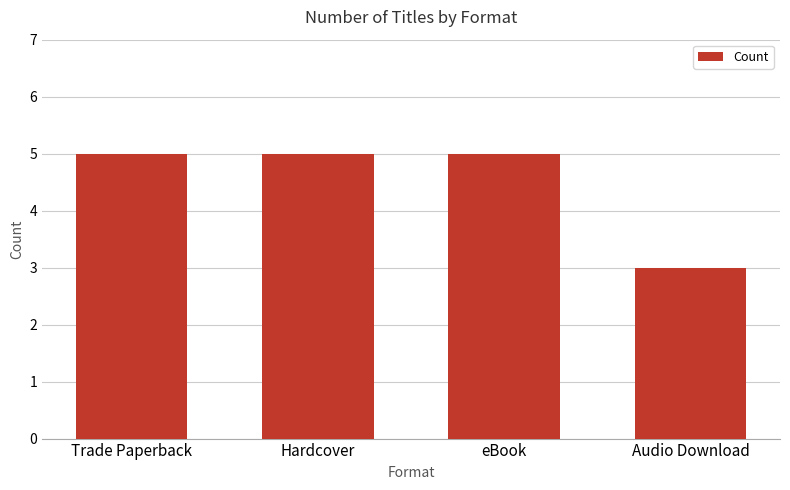

What is the label of the 1st bar from the right?

Audio Download